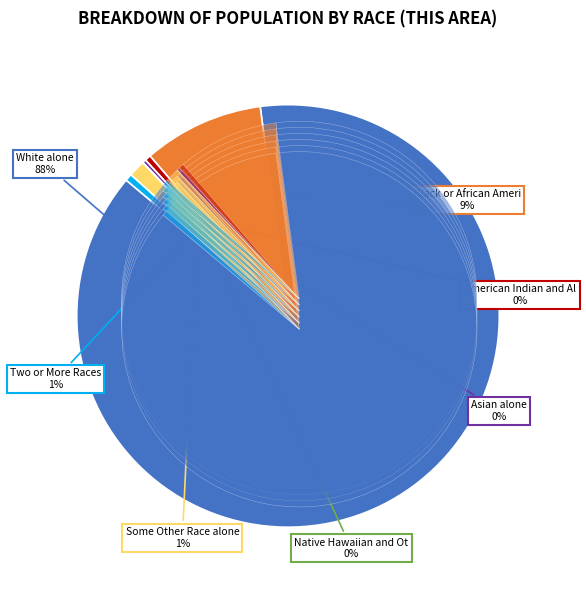

Which slice represents more than half of the pie?

White alone